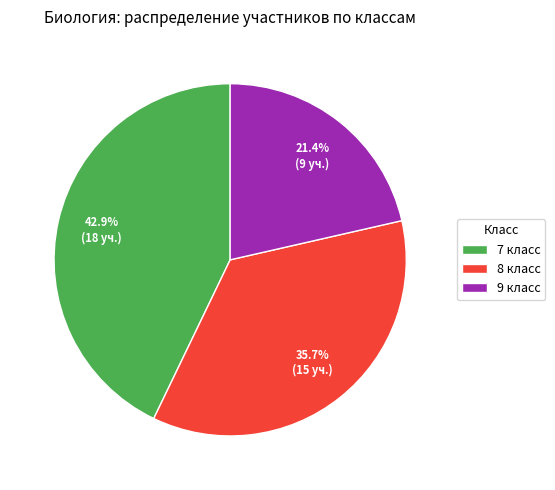

Does 7 класс account for over 50% of the chart?

No